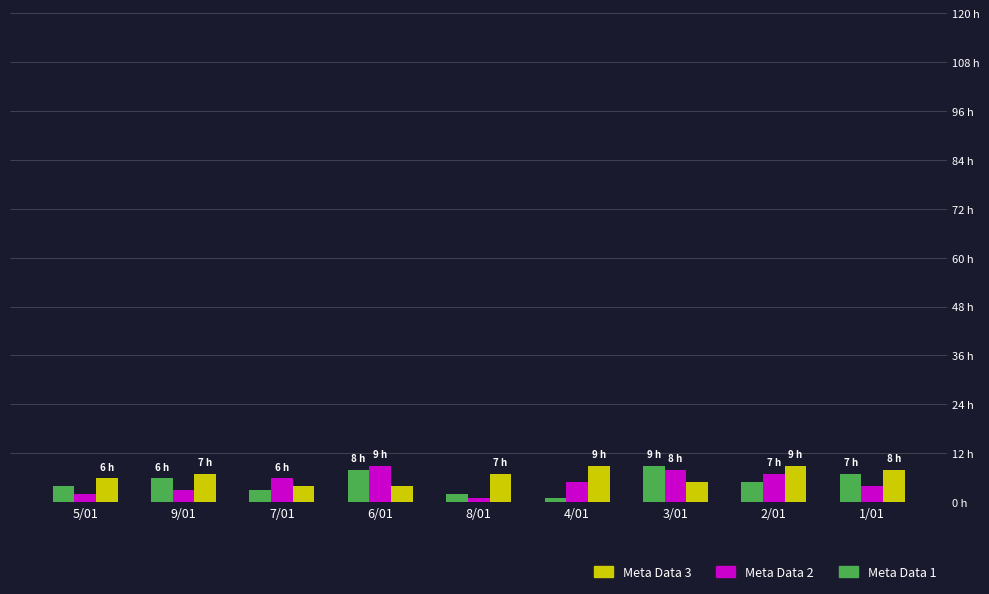

At how many categories does at least one series exceed 2?

9